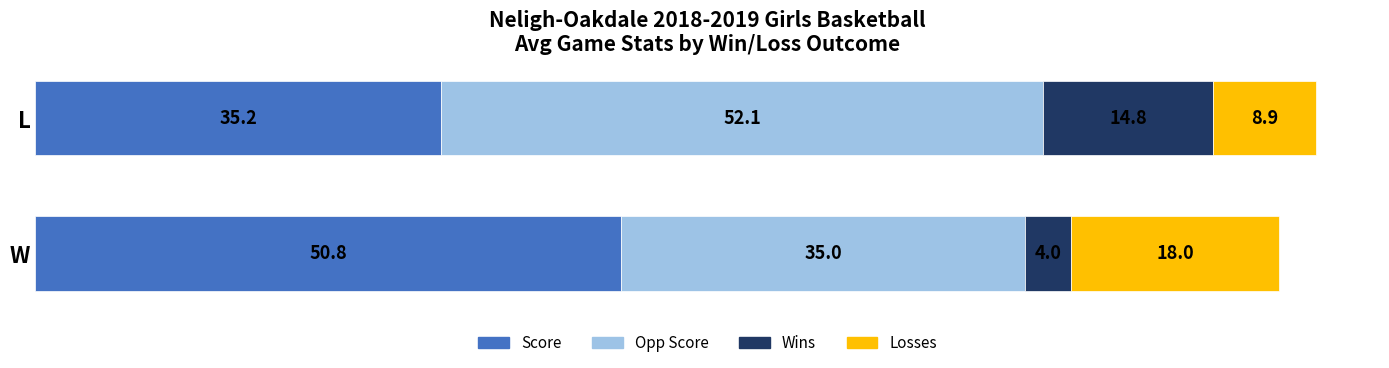

True or false: Score has a value of 47.0 at L.

False